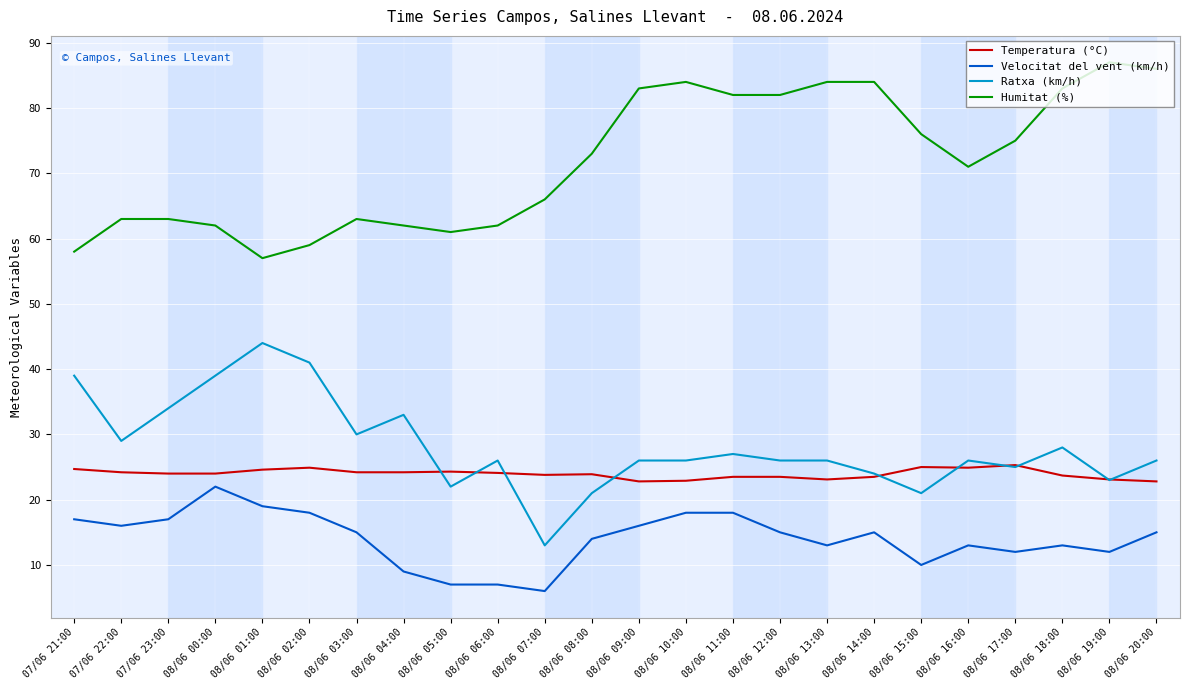

Between 08/06 08:00 and 08/06 18:00, which series saw the biggest shift?

Humitat (%)